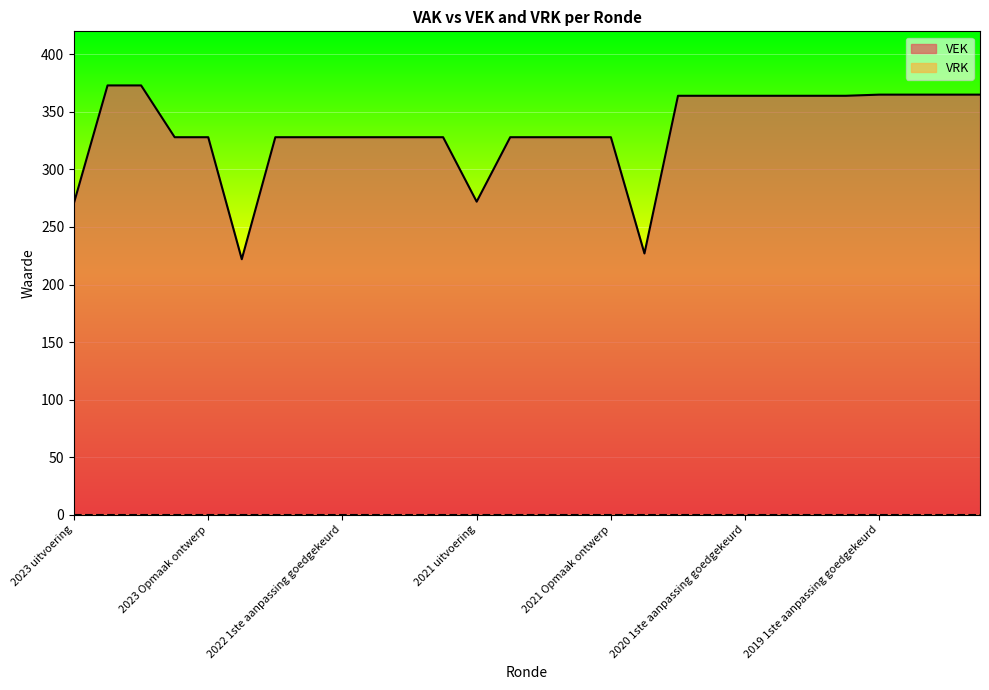

What is the minimum value shown in the chart?

0